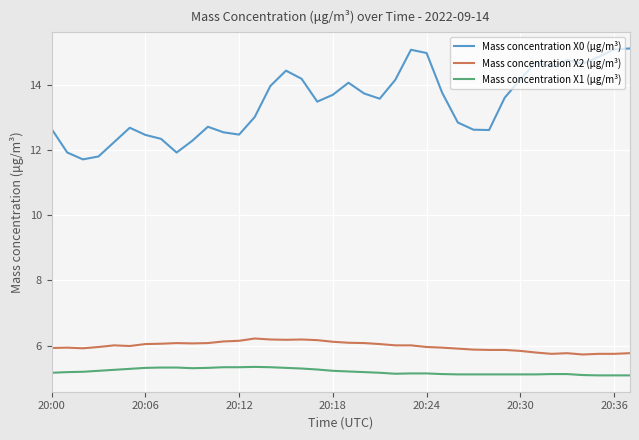

Which series has the largest total across all categories?

Mass concentration X0 (μg/m³)